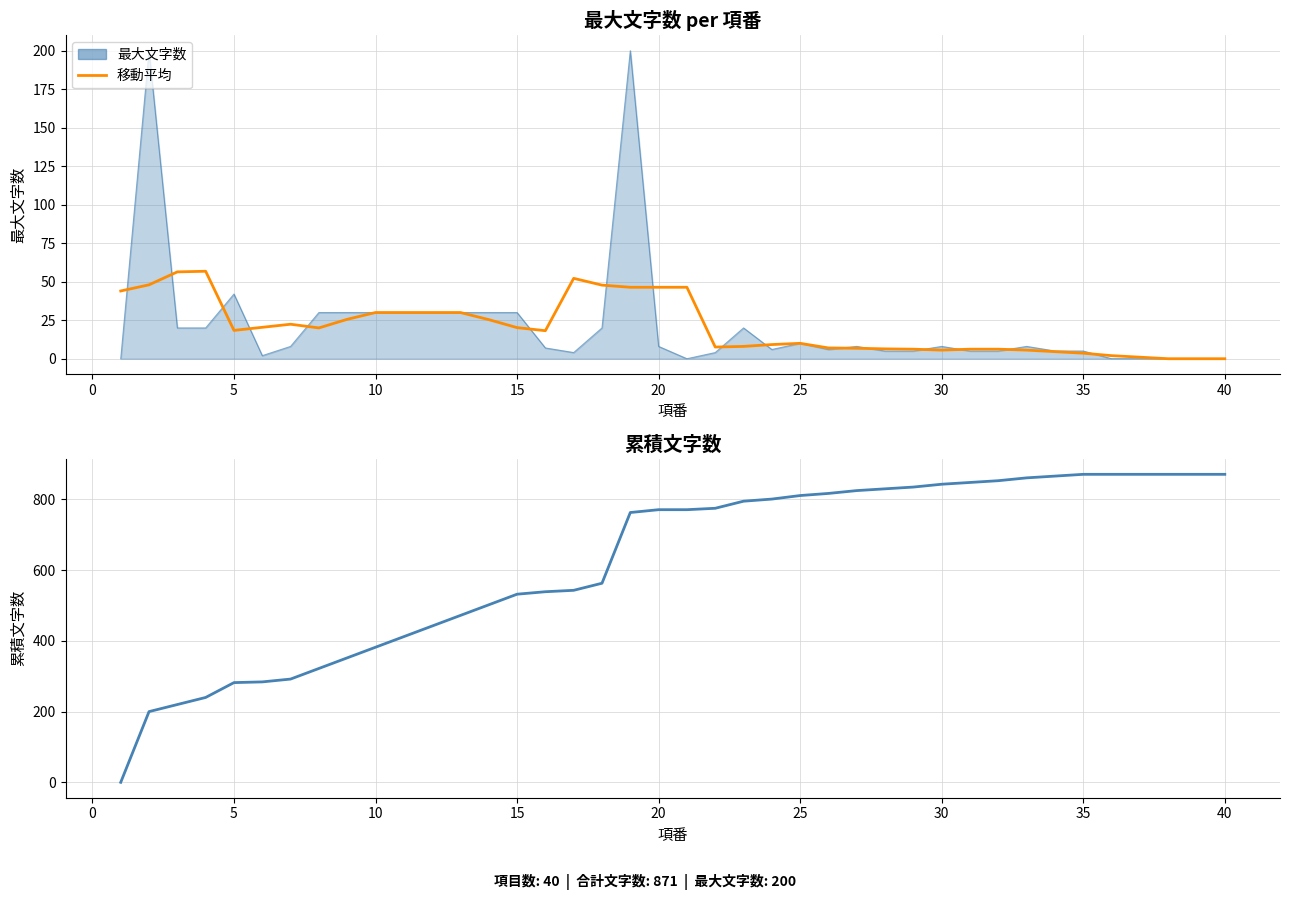

Which series changed the most between 25 and 29?

累積文字数